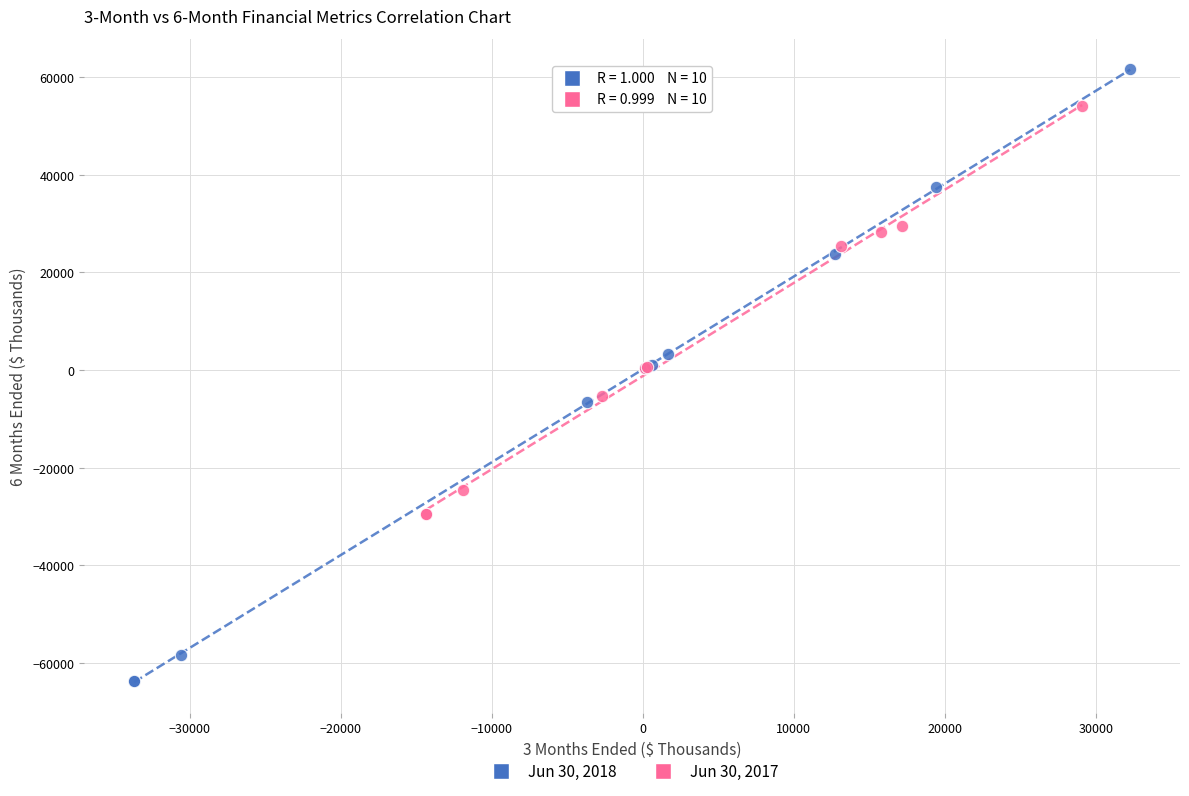

Which series reaches the maximum Y coordinate?

Jun 30, 2018